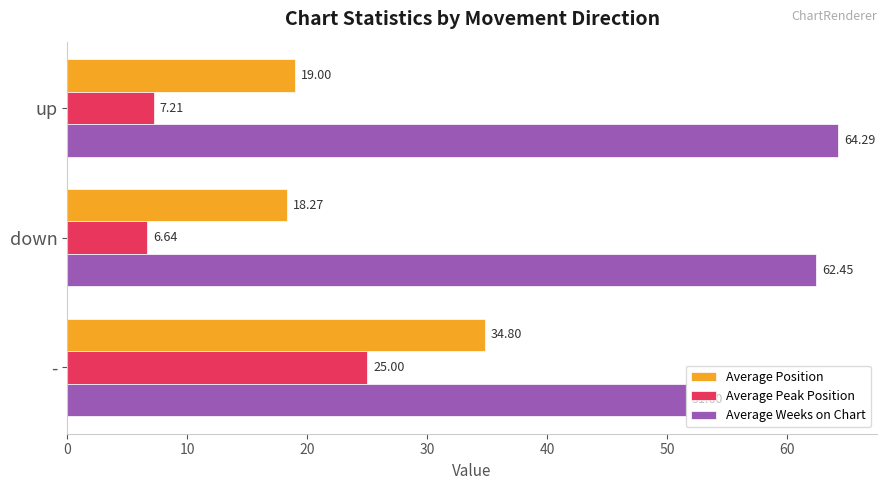

Which label corresponds to the largest value in the chart?

up